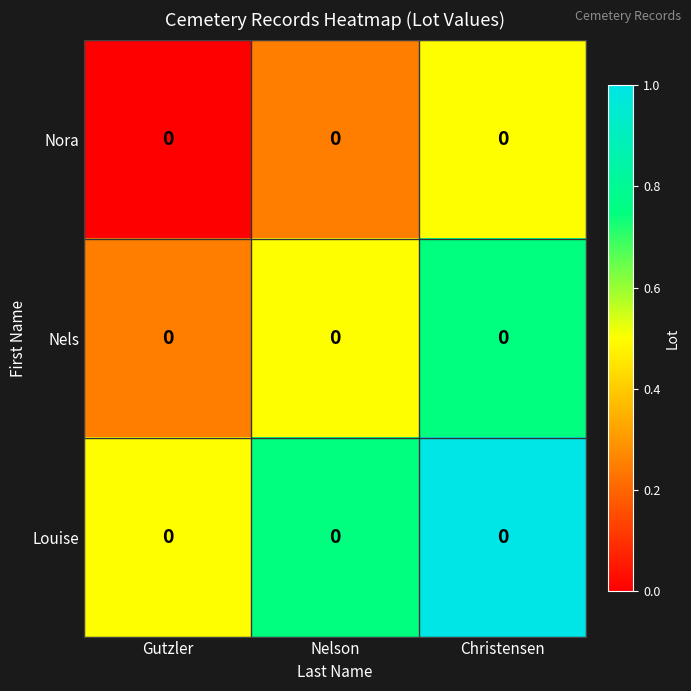

Rank the series by their average value, from highest to lowest.

Louise, Nels, Nora